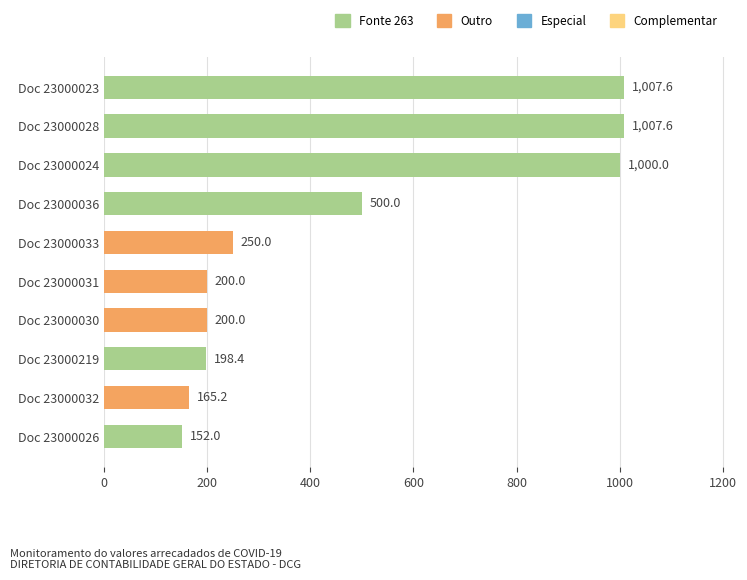

What is the value of the 3rd bar from the top?

1000.0